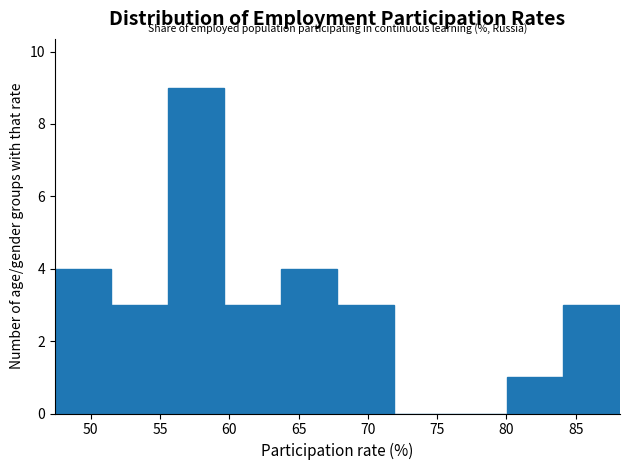

Over which range of the x-axis is the bar tallest?

55.5 to 59.5